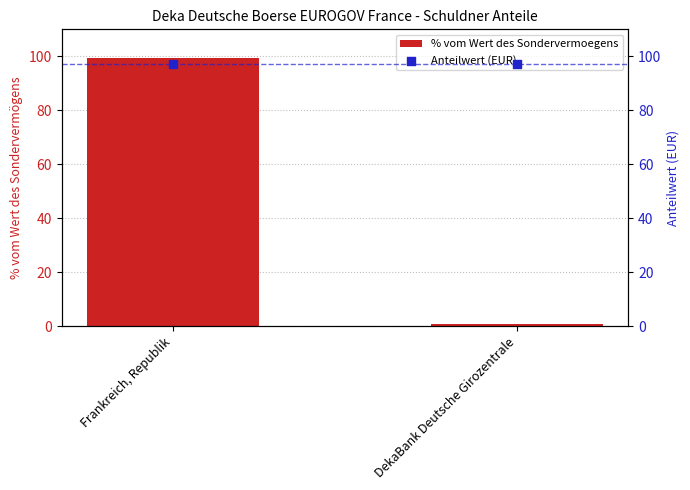

Which series has the largest total across all categories?

Anteilwert (EUR)